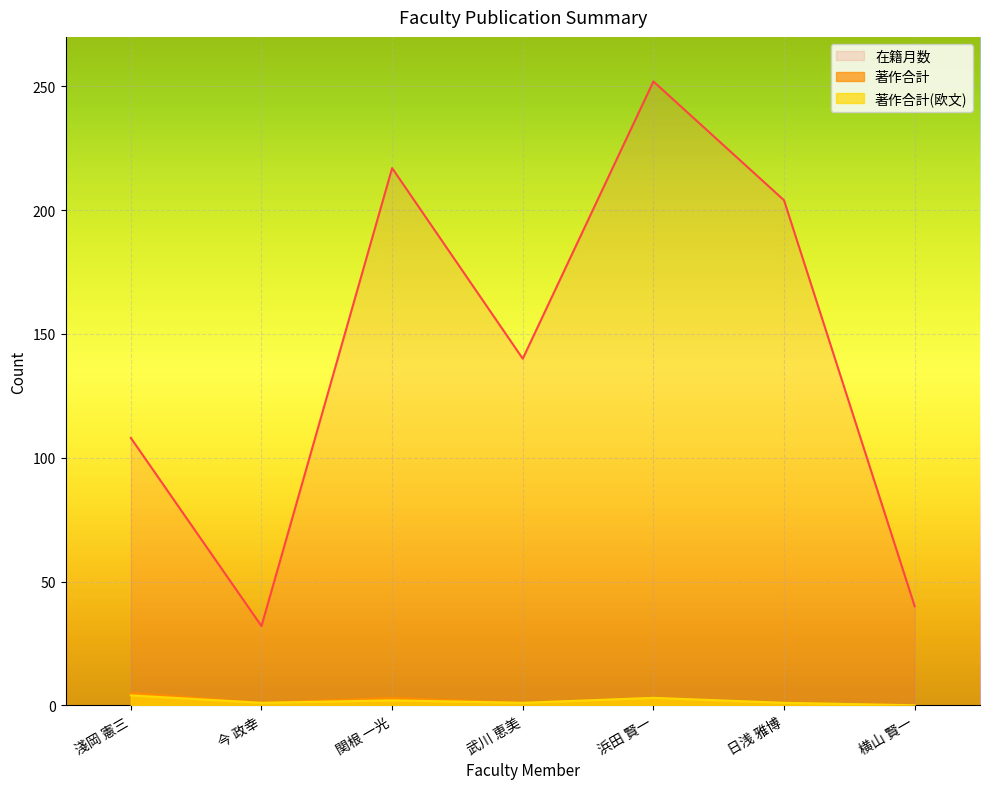

In 著作合計, how many points are lower than both neighbors (excluding endpoints)?

2